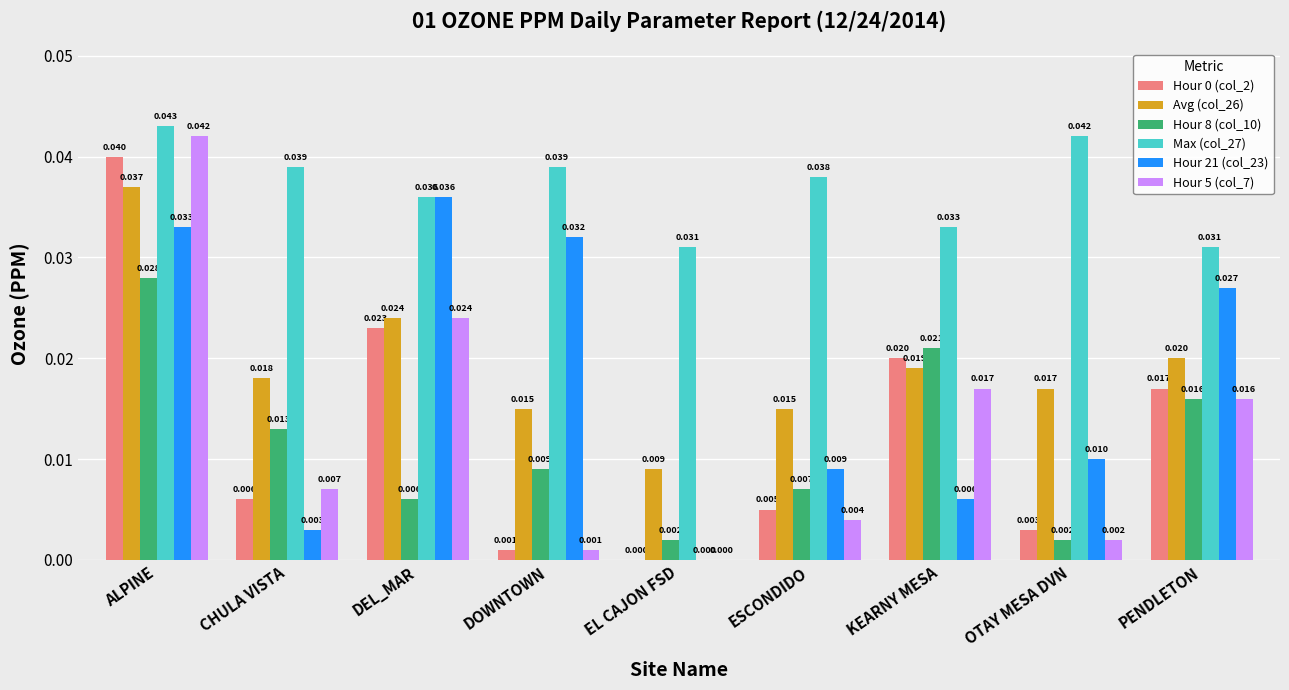

Are the bars horizontal?

No